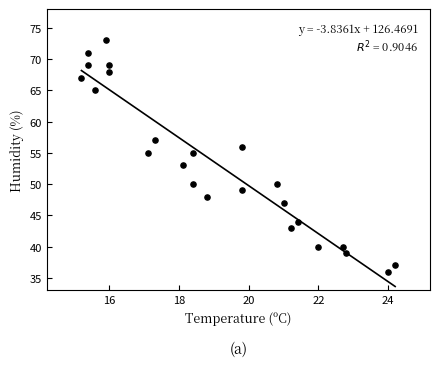

What is the range of Y values (max minus min)?

37